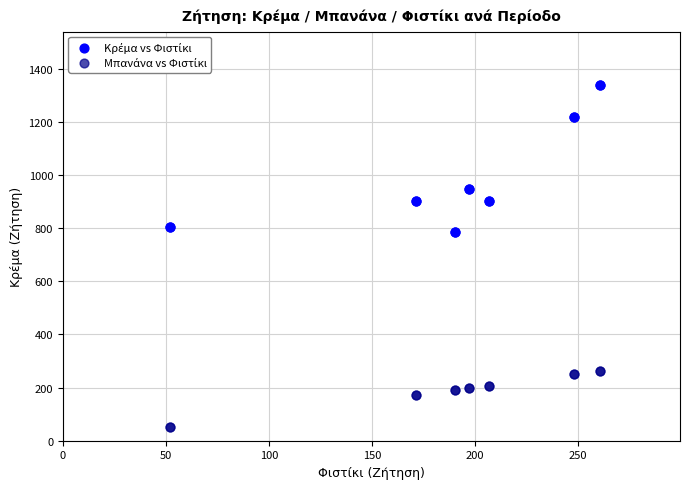

What is the X range (max minus min) for the scatter plot?

208.5